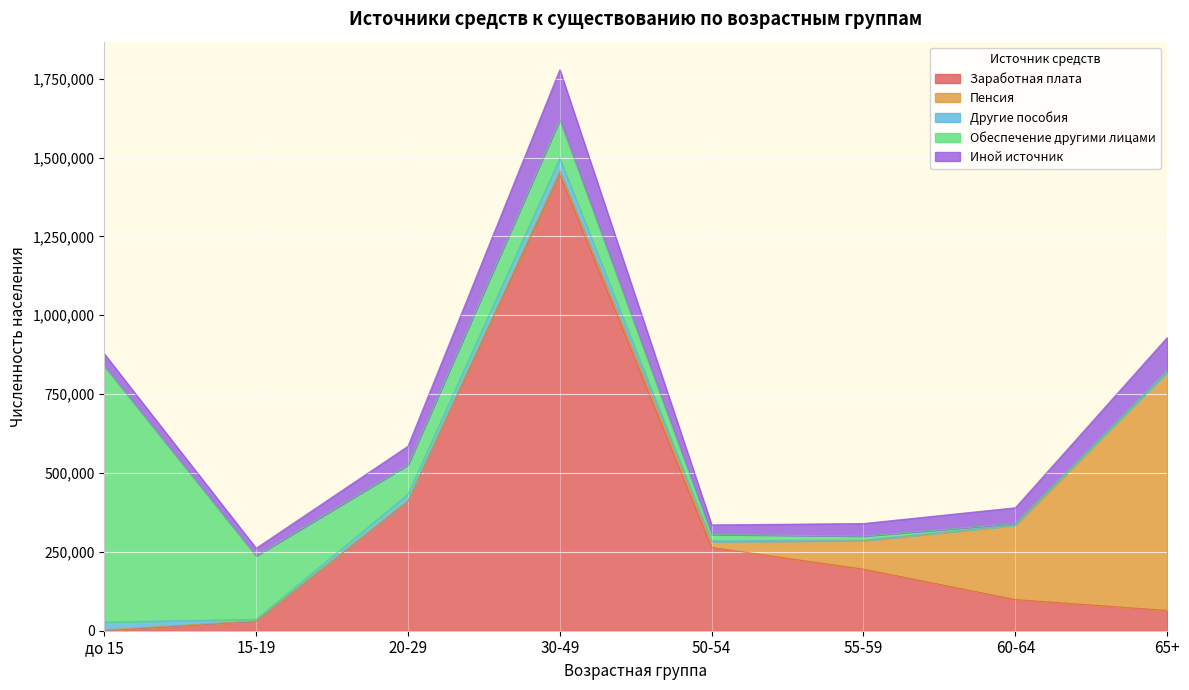

How many intersections are there between Заработная плата and Обеспечение другими лицами?

1